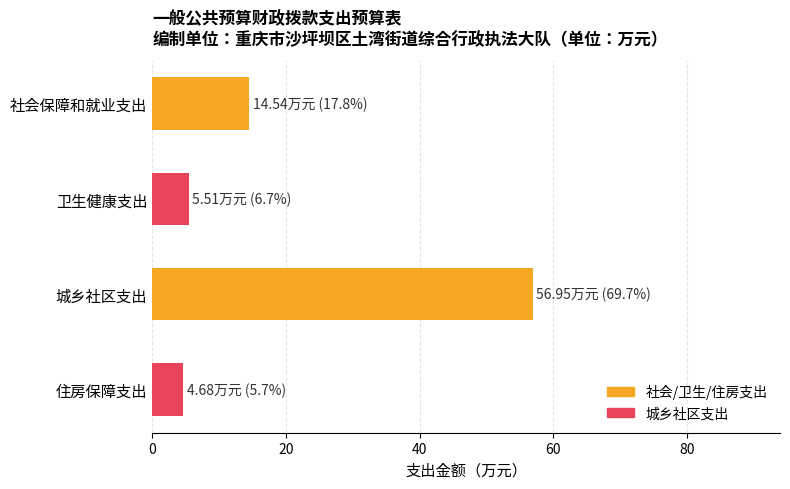

Count the number of values greater than 14.

2